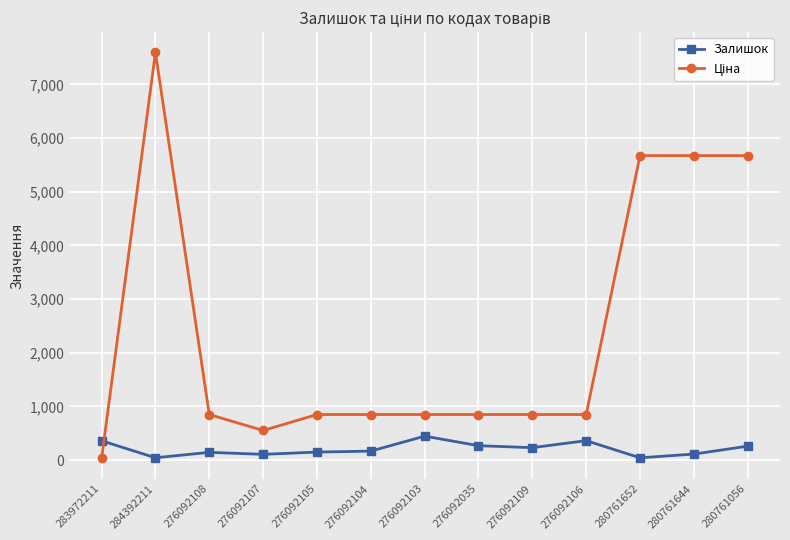

What is the average value of the Залишок series?

206.9